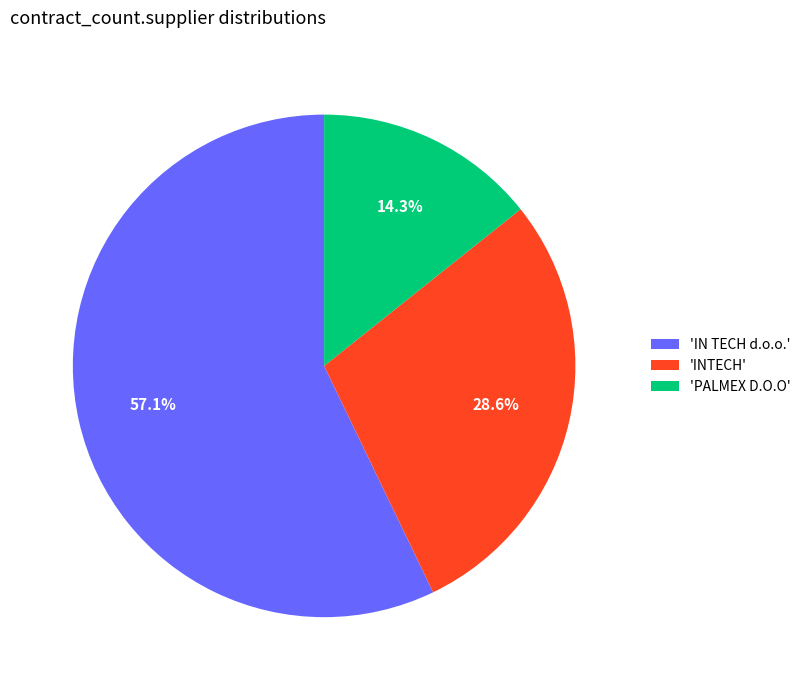

What is the smallest slice in the pie chart?

'PALMEX D.O.O'